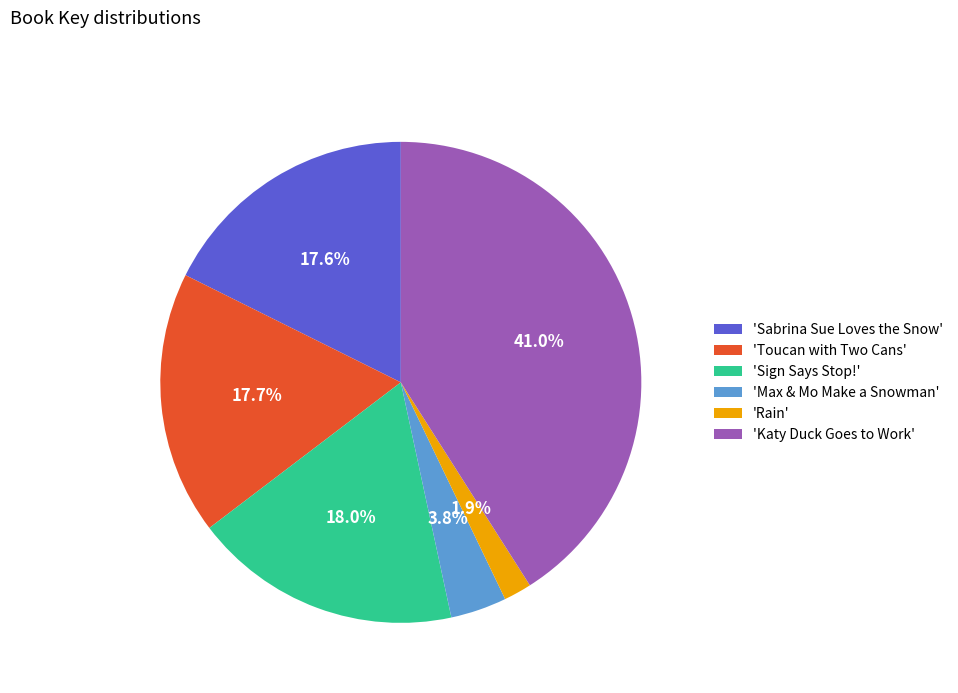

Does 'Max & Mo Make a Snowman' represent more than half of the total?

No